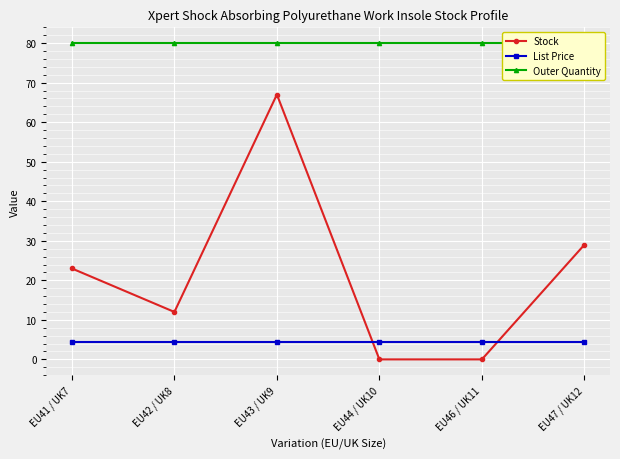

Which category has the highest value across all series?

EU41 / UK7